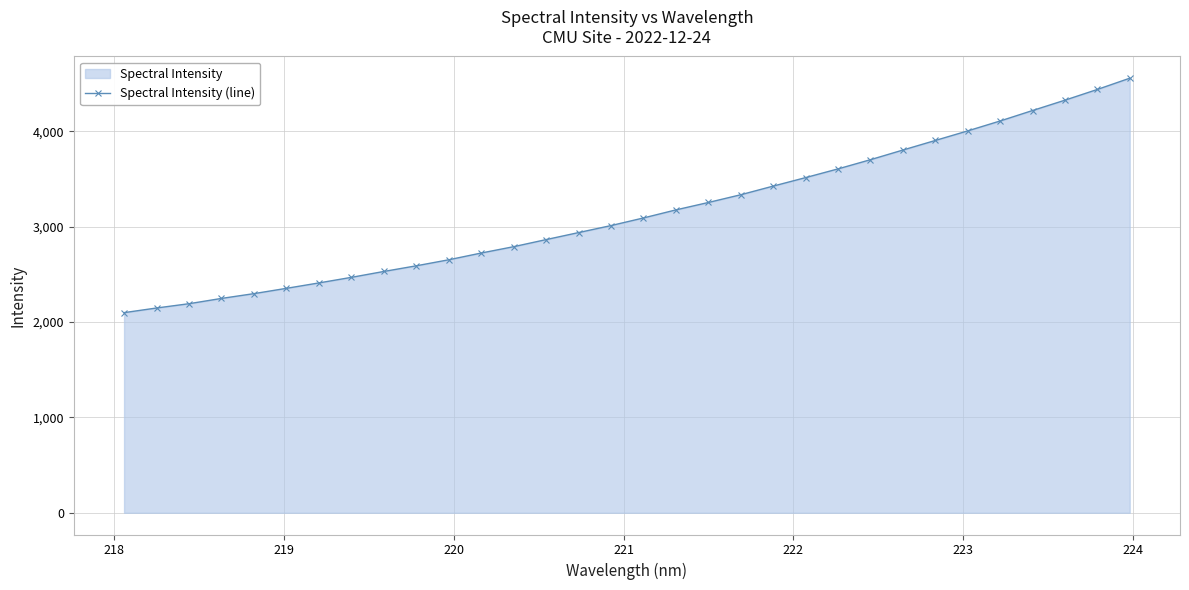

True or false: there are more than 1 points higher than both neighbors.

False